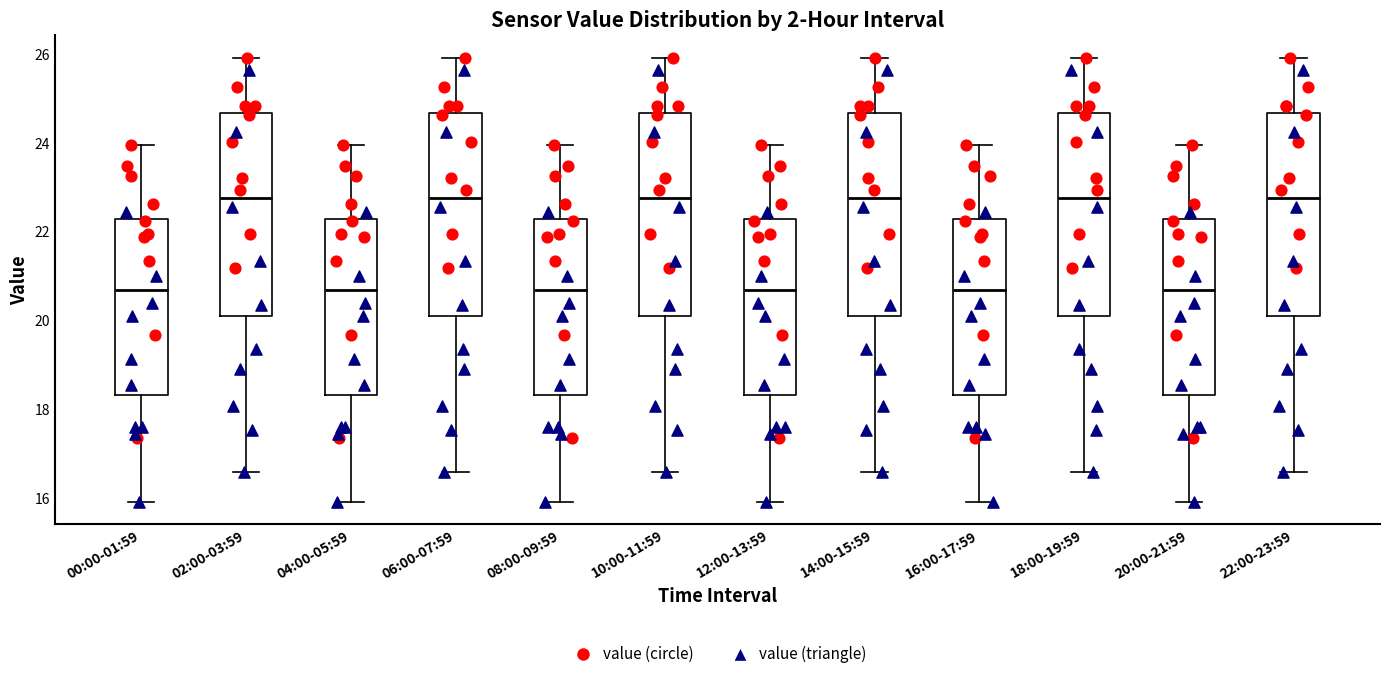

Reading left to right, read every box against the y-axis: the position of its median line, the range the box covers, and the ends of its whiskers. The values are not printed on the chart, so give them approximately, as read against the axis.

00:00-01:59: median 20.8, box 18.4 to 22.2, whiskers 16.0 to 24.0
02:00-03:59: median 22.8, box 20.2 to 24.6, whiskers 16.6 to 26.0
04:00-05:59: median 20.8, box 18.4 to 22.2, whiskers 16.0 to 24.0
06:00-07:59: median 22.8, box 20.2 to 24.6, whiskers 16.6 to 26.0
08:00-09:59: median 20.8, box 18.4 to 22.2, whiskers 16.0 to 24.0
10:00-11:59: median 22.8, box 20.2 to 24.6, whiskers 16.6 to 26.0
12:00-13:59: median 20.8, box 18.4 to 22.2, whiskers 16.0 to 24.0
14:00-15:59: median 22.8, box 20.2 to 24.6, whiskers 16.6 to 26.0
16:00-17:59: median 20.8, box 18.4 to 22.2, whiskers 16.0 to 24.0
18:00-19:59: median 22.8, box 20.2 to 24.6, whiskers 16.6 to 26.0
20:00-21:59: median 20.8, box 18.4 to 22.2, whiskers 16.0 to 24.0
22:00-23:59: median 22.8, box 20.2 to 24.6, whiskers 16.6 to 26.0